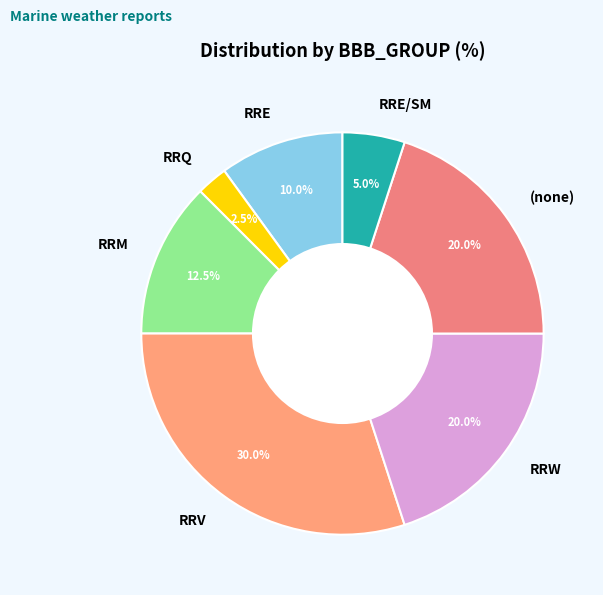

What is the total percentage of RRM and RRE/SM?

17.5%